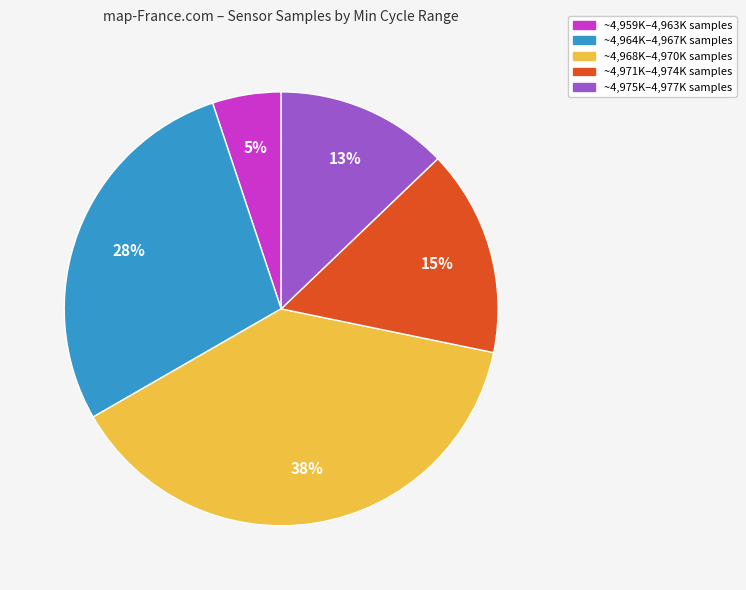

Is there a majority slice in this chart?

No